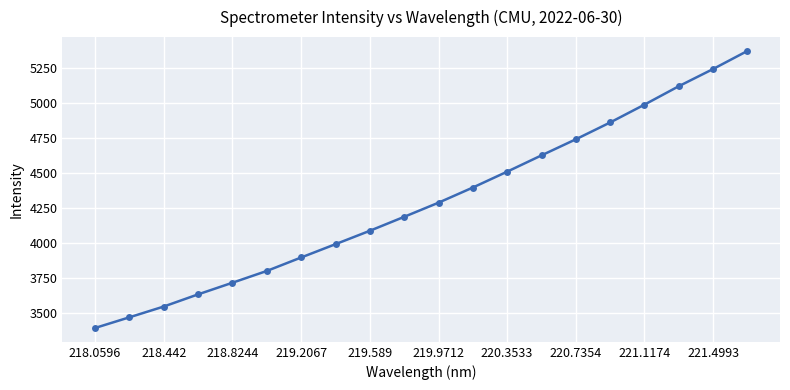

What is the average value?

4291.4